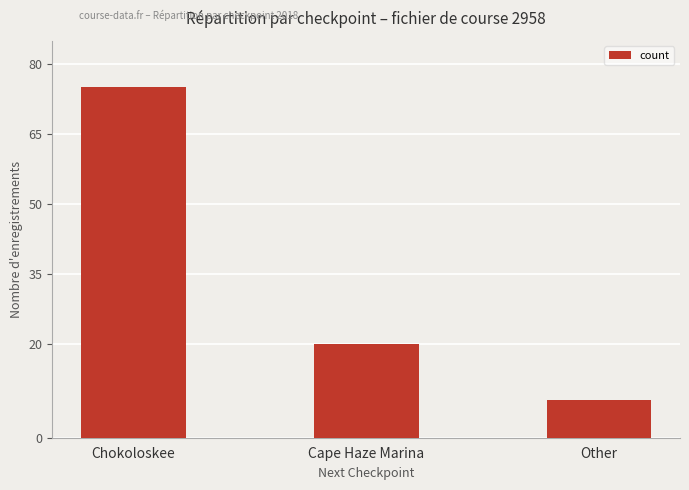

How many data points are less than 20?

1